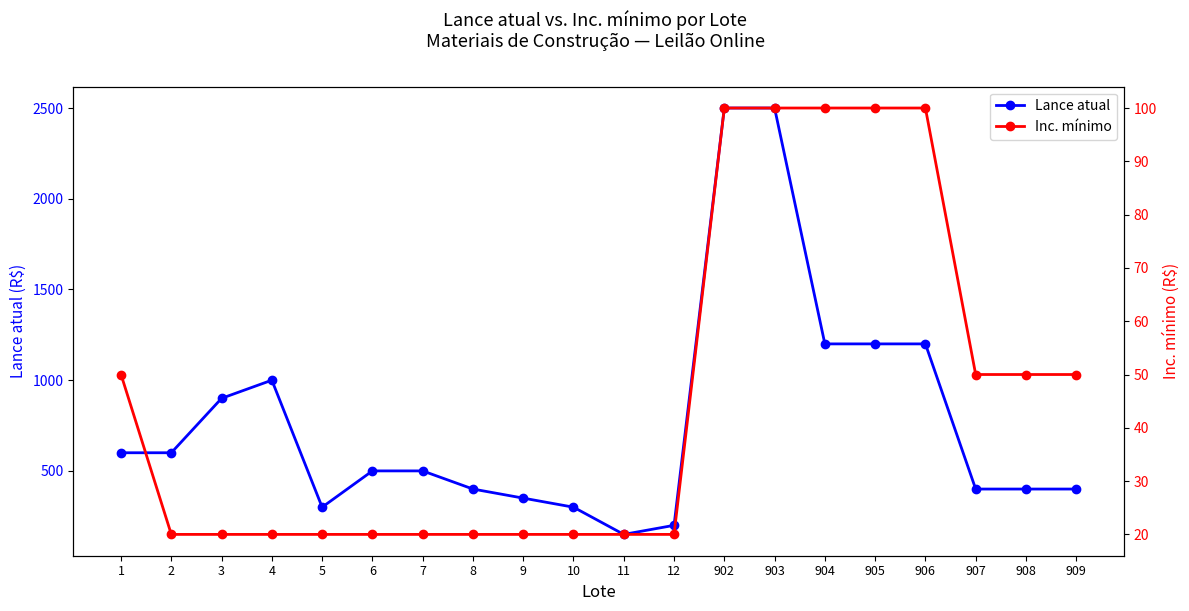

What is the maximum value shown in the chart?

2500